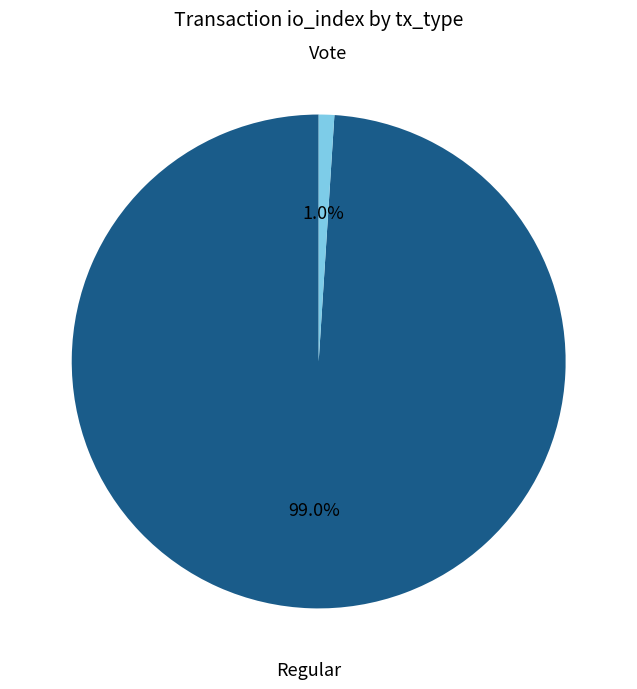

What is the total percentage of Vote and Regular?

100.0%